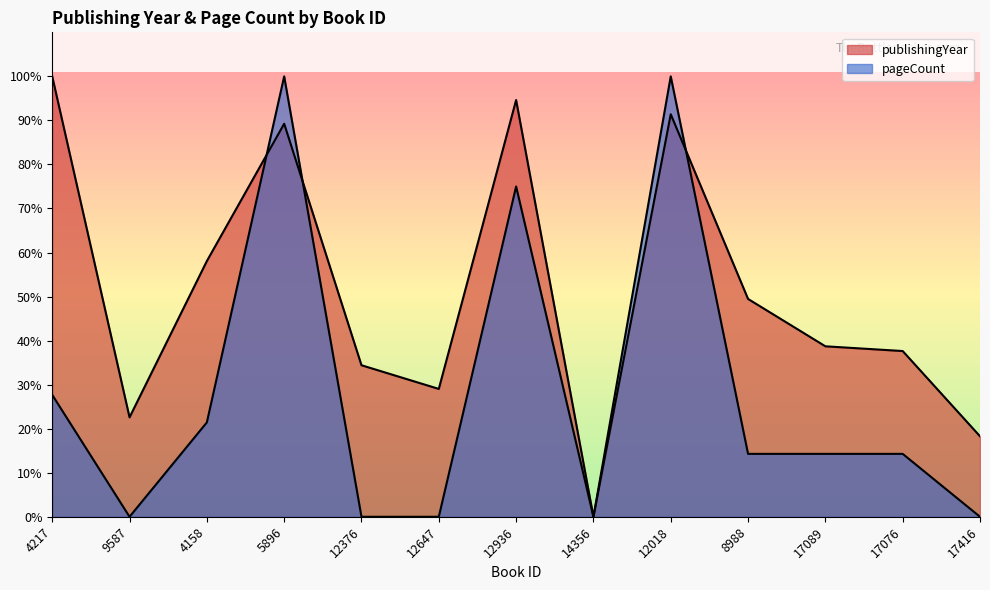

Between 17089 and 12018, which is larger?

12018